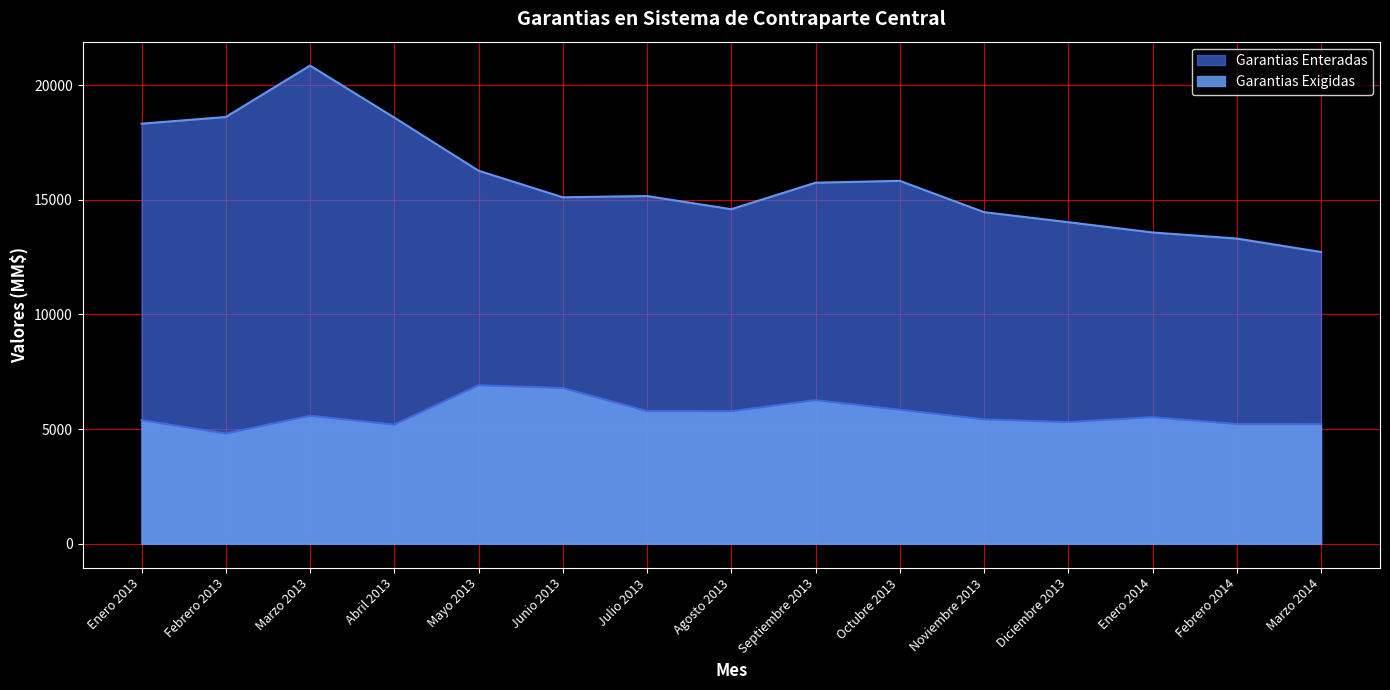

At which category does Garantias Enteradas reach its first local valley?

Junio 2013